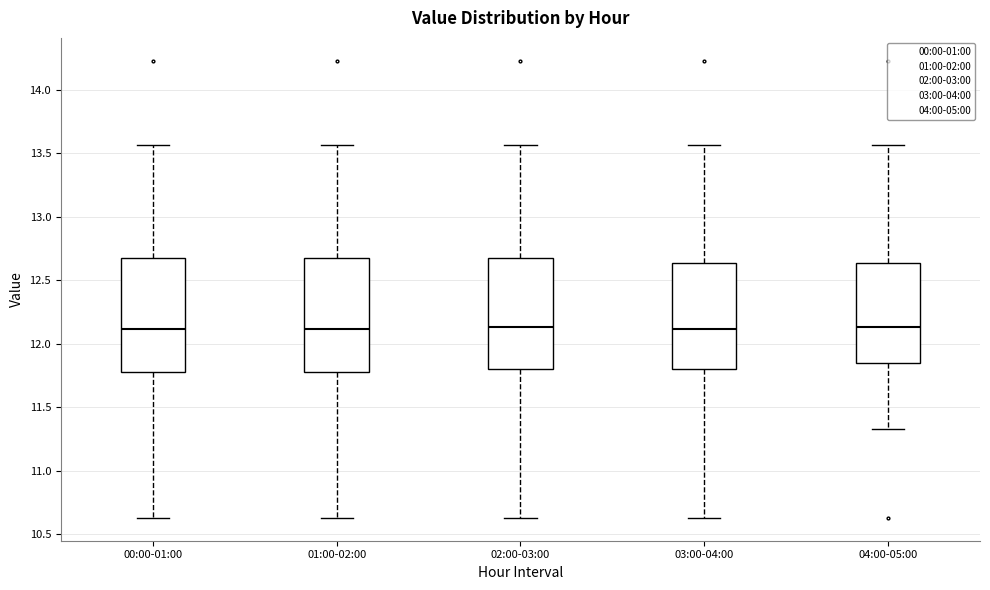

Reading left to right, transcribe this box plot: for each box, give where its median line is, the range the box spans, and where its two whiskers end, as read against the y-axis. The values are not printed on the chart, so give them approximately, as read against the axis.

00:00-01:00: median 12.10, box 11.80 to 12.70, whiskers 10.65 to 13.55
01:00-02:00: median 12.10, box 11.80 to 12.70, whiskers 10.65 to 13.55
02:00-03:00: median 12.15, box 11.80 to 12.70, whiskers 10.65 to 13.55
03:00-04:00: median 12.10, box 11.80 to 12.65, whiskers 10.65 to 13.55
04:00-05:00: median 12.15, box 11.85 to 12.65, whiskers 11.35 to 13.55